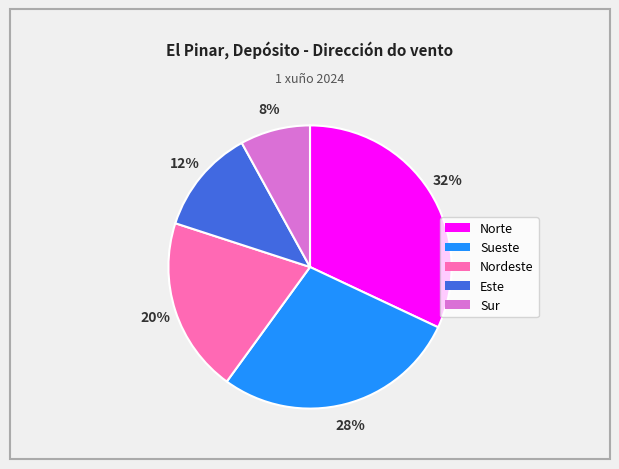

Rank the categories by value from lowest to highest.

Sur, Este, Nordeste, Sueste, Norte